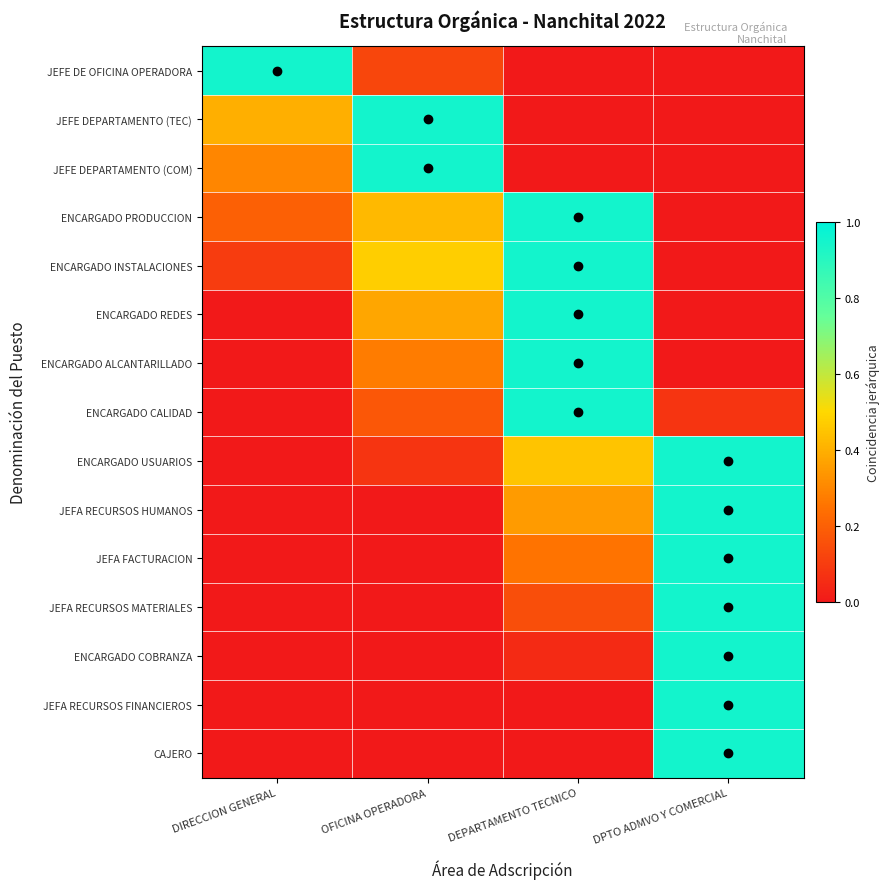

Which category has the highest value across all series?

DIRECCION GENERAL